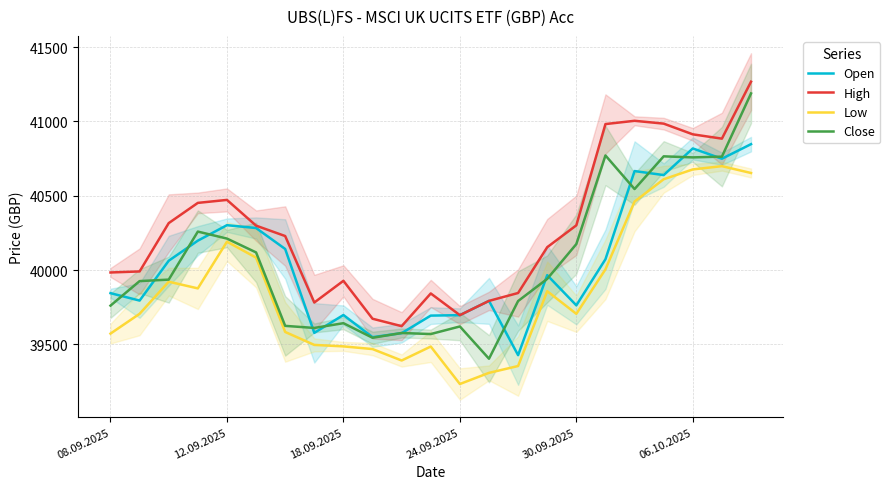

Is it true that High equals 40982 at 17?

True